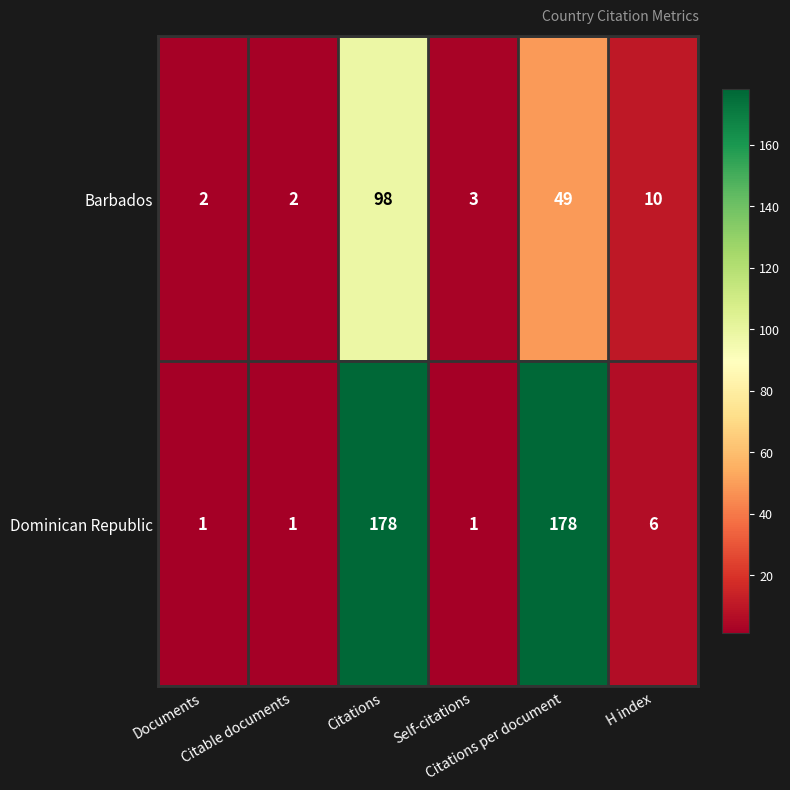

Which series has the widest spread of values?

Dominican Republic